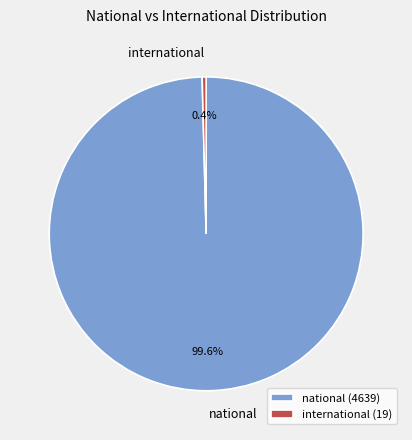

Is there a majority slice in this chart?

Yes